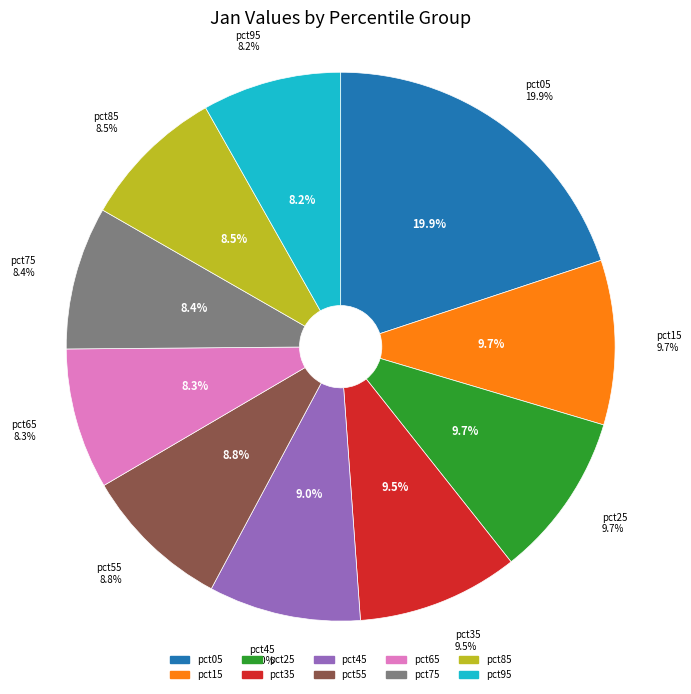

Count the number of slices in the pie.

10